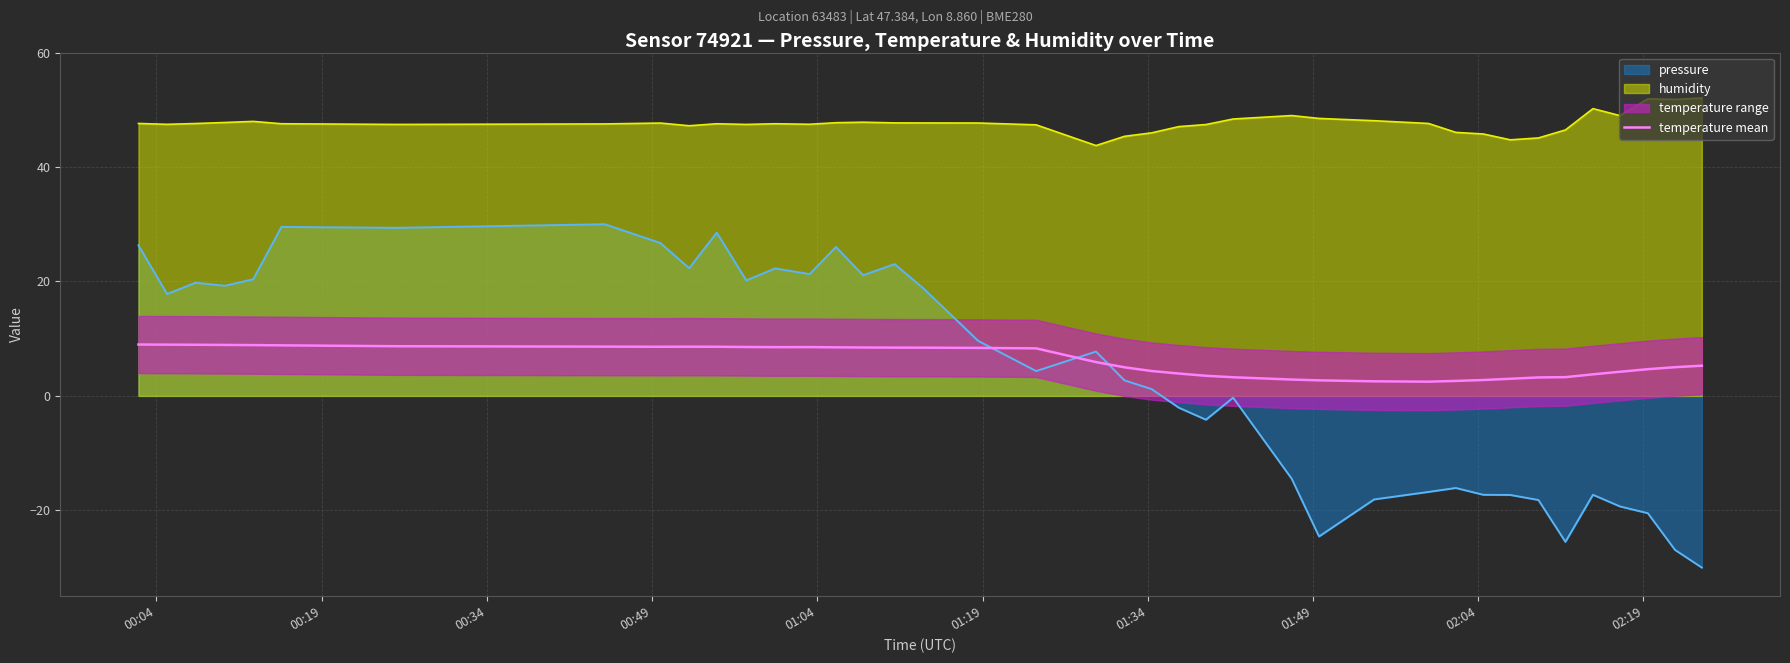

True or false: pressure and temperature mean intersect in this chart.

True